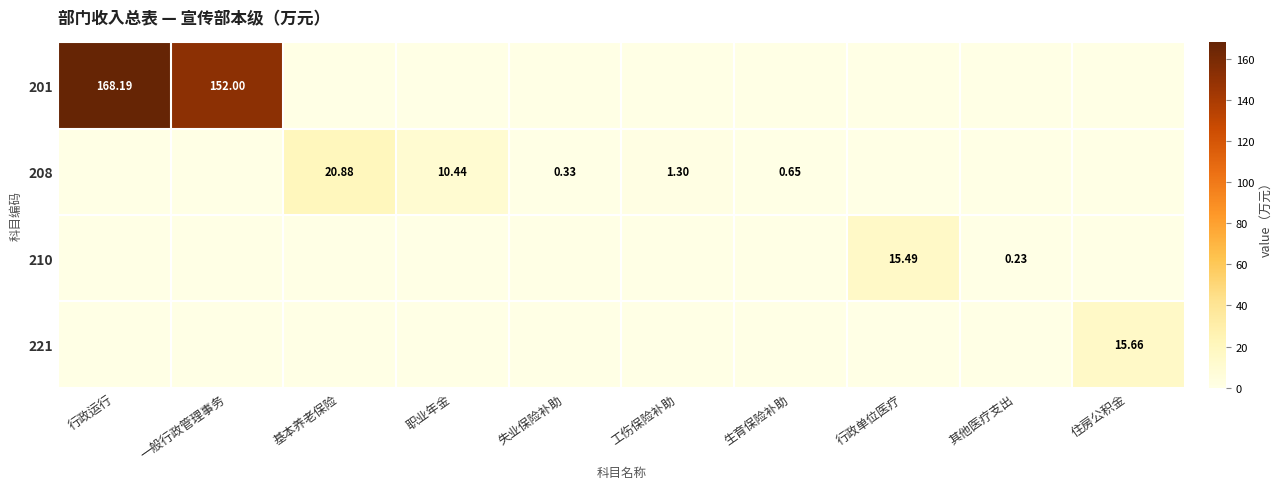

Count the number of categories in the chart.

10